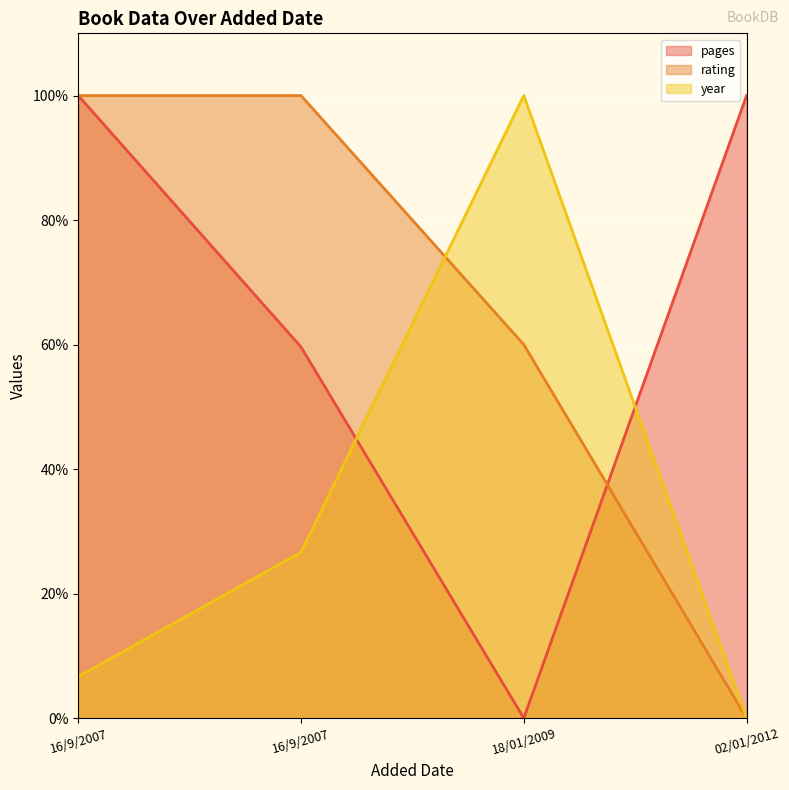

Where is the first local minimum for pages?

18/01/2009